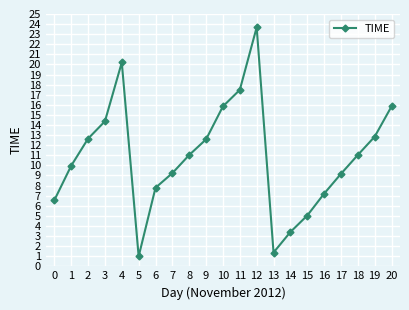

What is the ratio of the value at 11 to the value at 1?

1.8